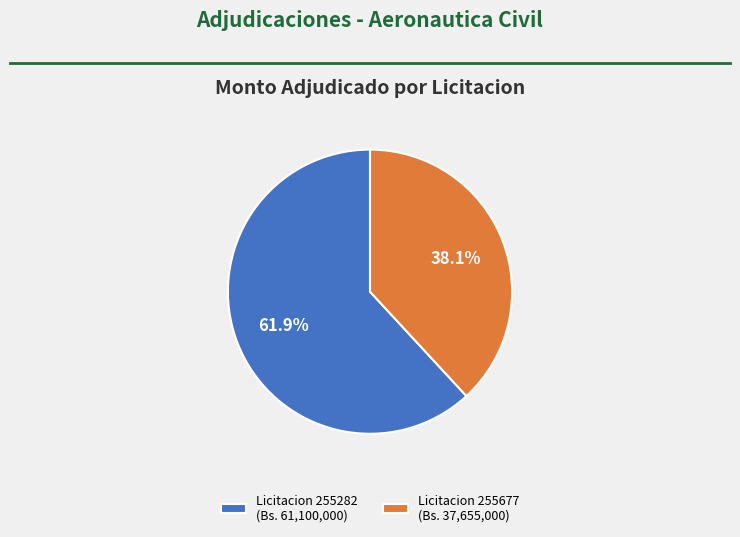

What is the ratio of the value at Licitacion 255282 (Bs. 61,100,000) to the value at Licitacion 255677 (Bs. 37,655,000)?

1.6